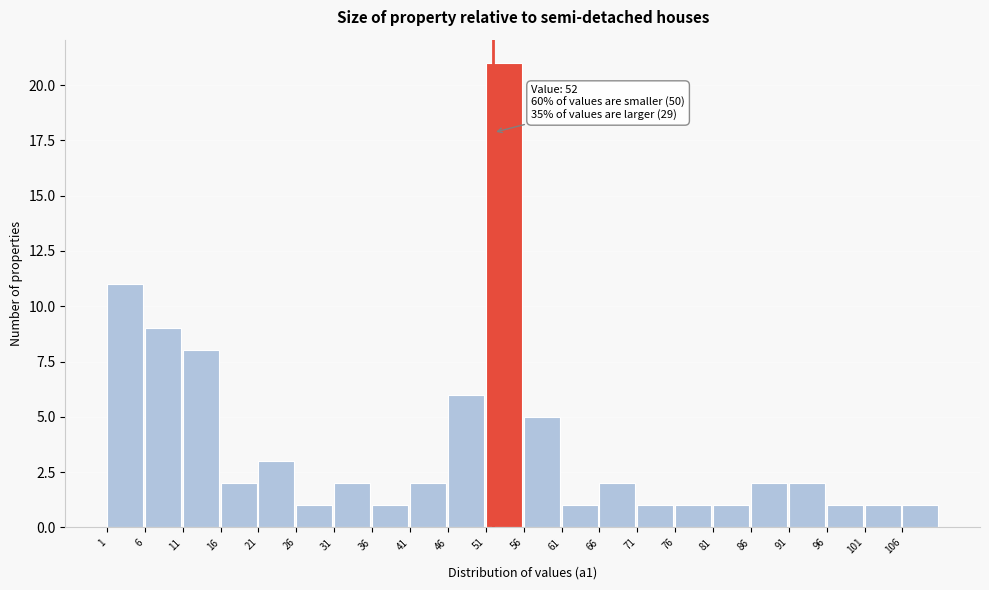

Which range on the x-axis has the tallest bar?

51 to 56